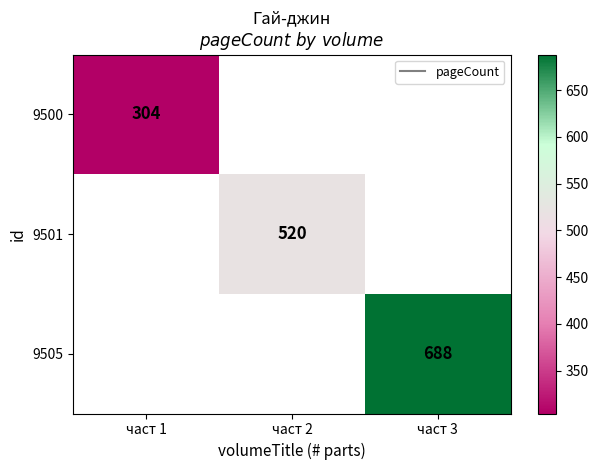

What is the minimum value for 9500?

304.0